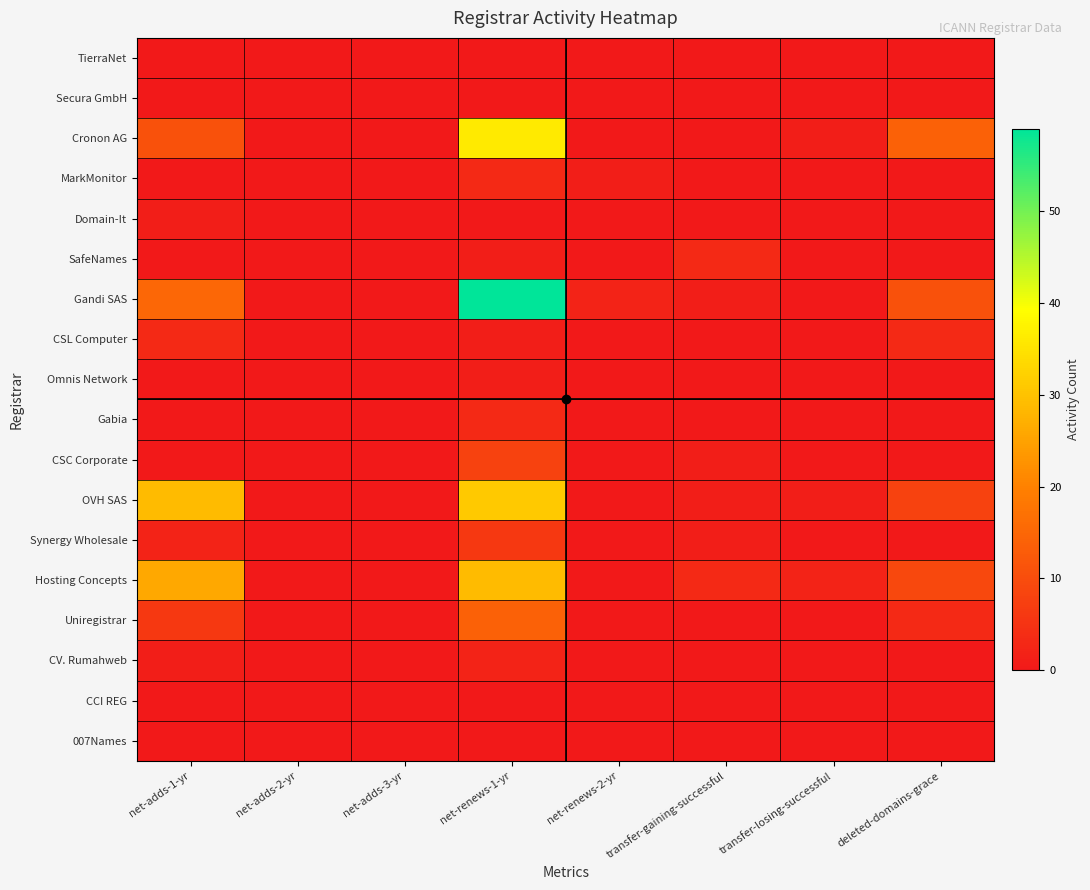

What is the difference between the highest and lowest values at net-renews-2-yr?

2